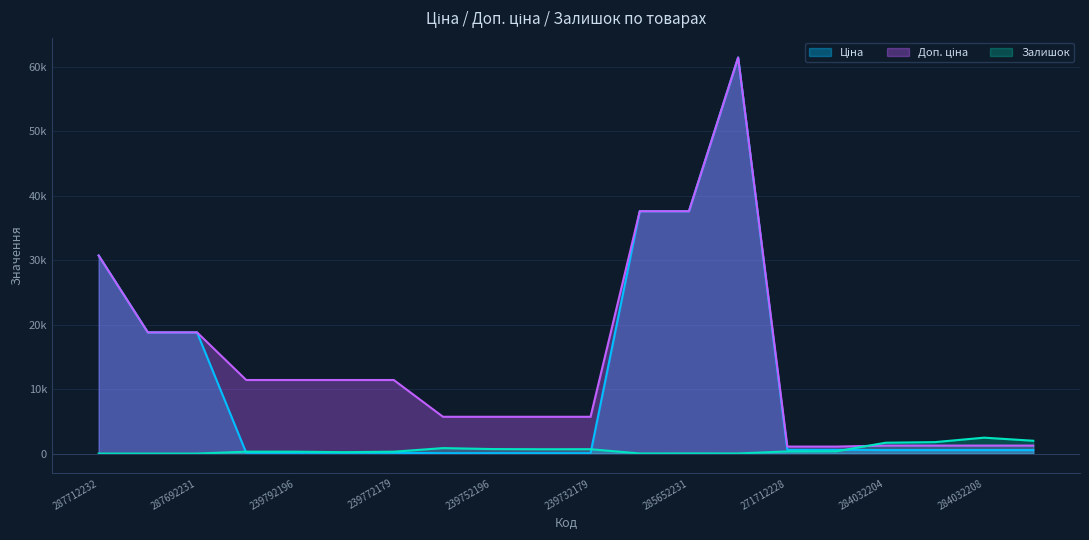

Which series has the largest range (max minus min)?

Ціна